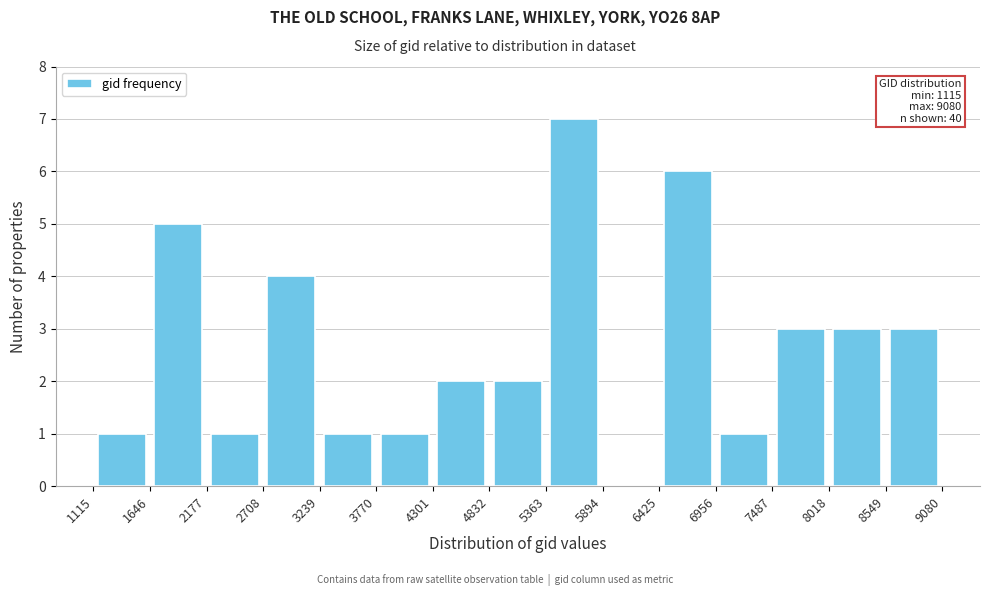

Over which range of the x-axis is the bar tallest?

5363 to 5894